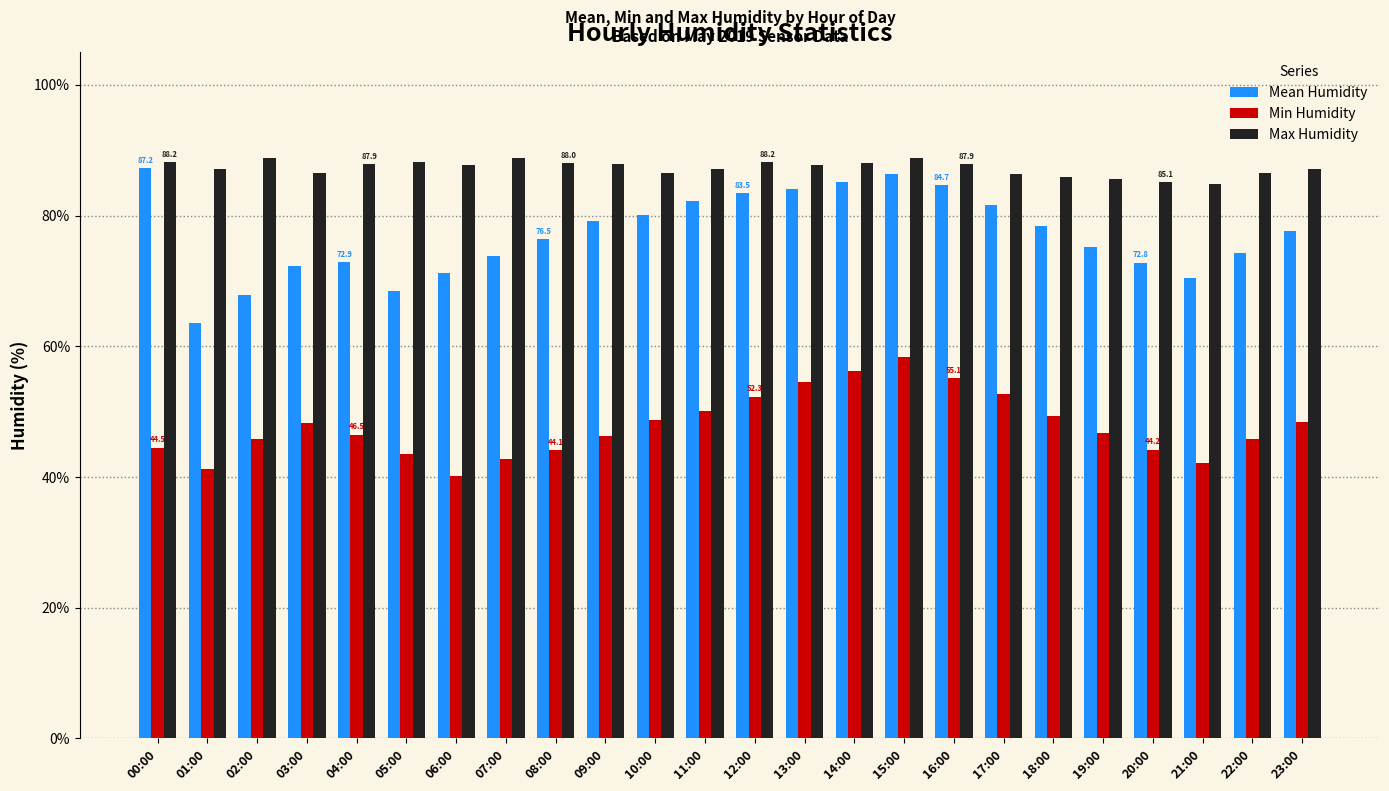

How many categories are shown in the chart?

24